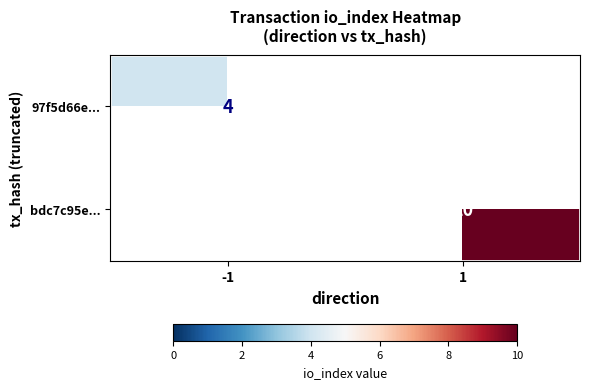

The bdc7c95e... series shows 2 at 1. True or false?

False